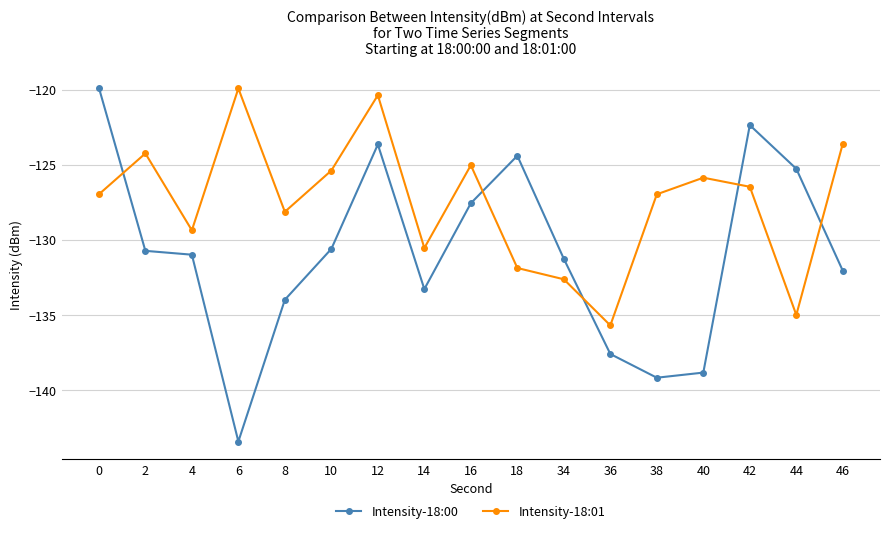

What are all the series names shown in the legend?

Intensity-18:00, Intensity-18:01